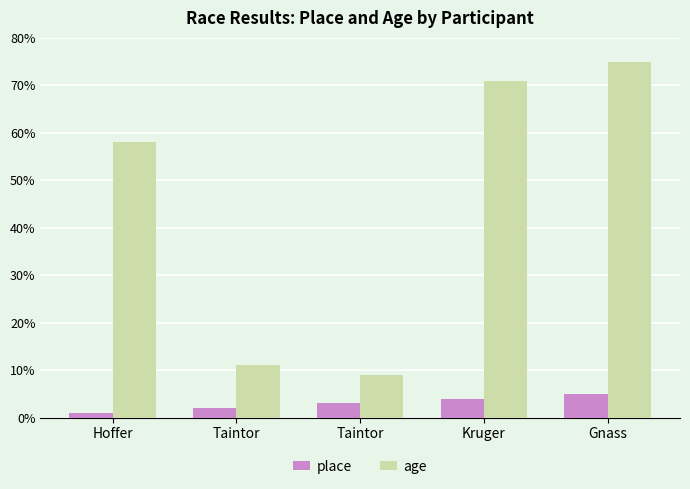

Which series has the largest total across all categories?

age